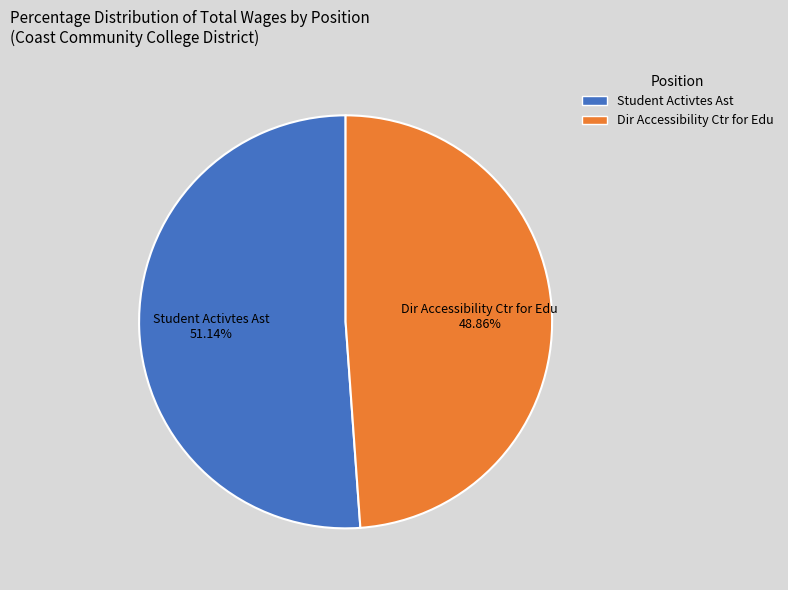

Is it true that Student Activtes Ast is 66% of the pie?

False